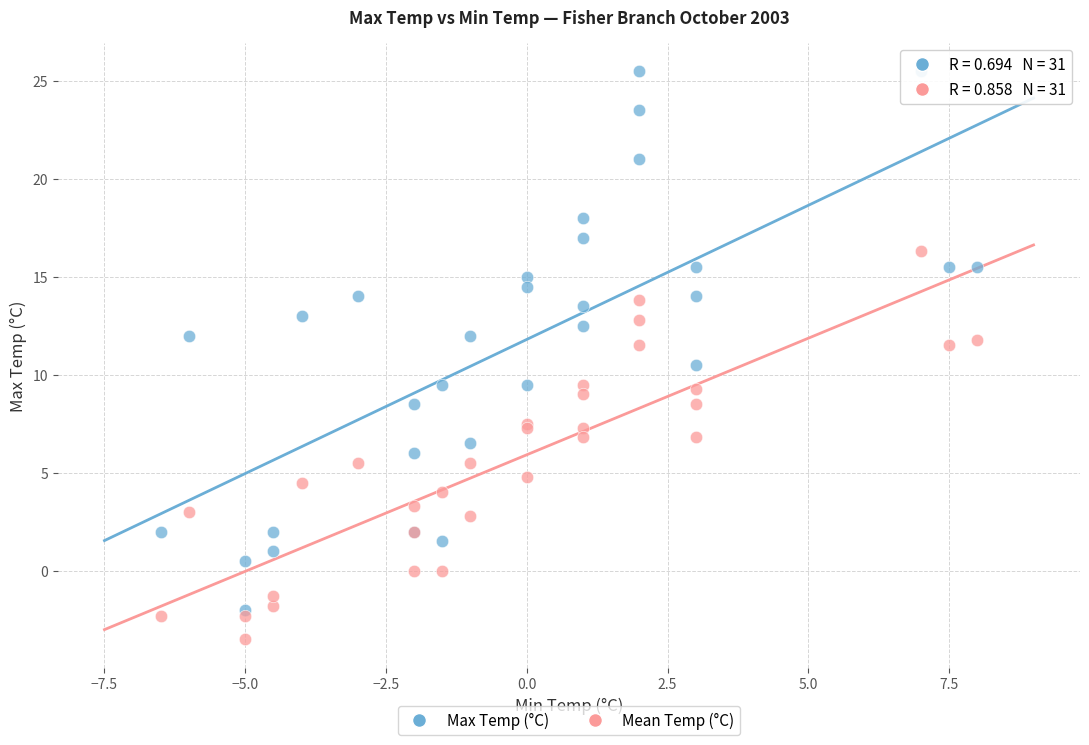

Which series has the widest spread of Y values?

Max Temp (°C)